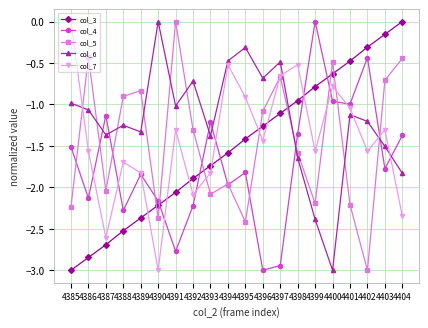

What is the total value across all series at 4385?

-7.7